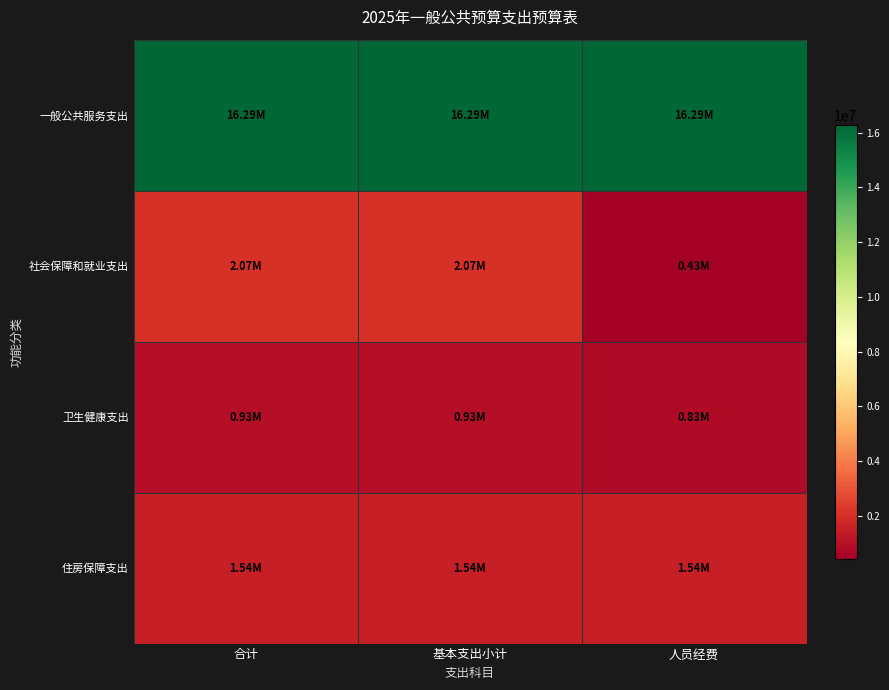

How many series are shown in this chart?

4